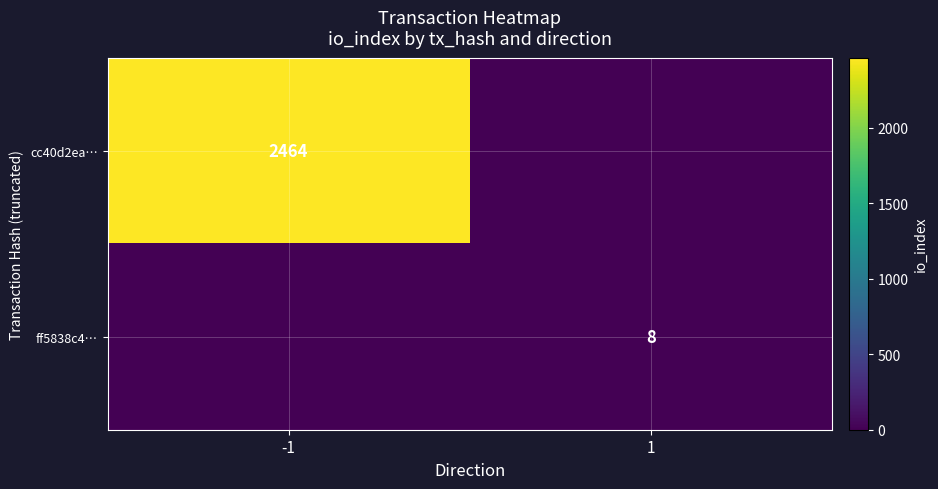

Is it true that ff5838c4… equals 8 at 1?

True